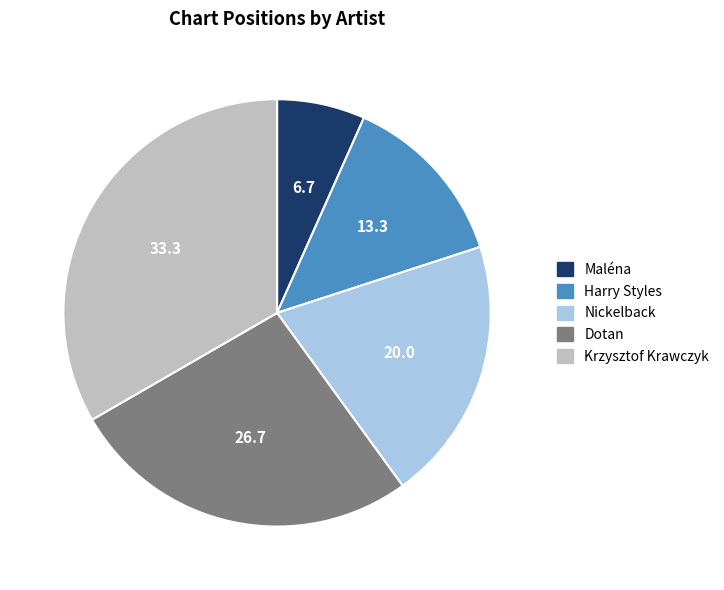

Is it true that Maléna is 1% of the pie?

False